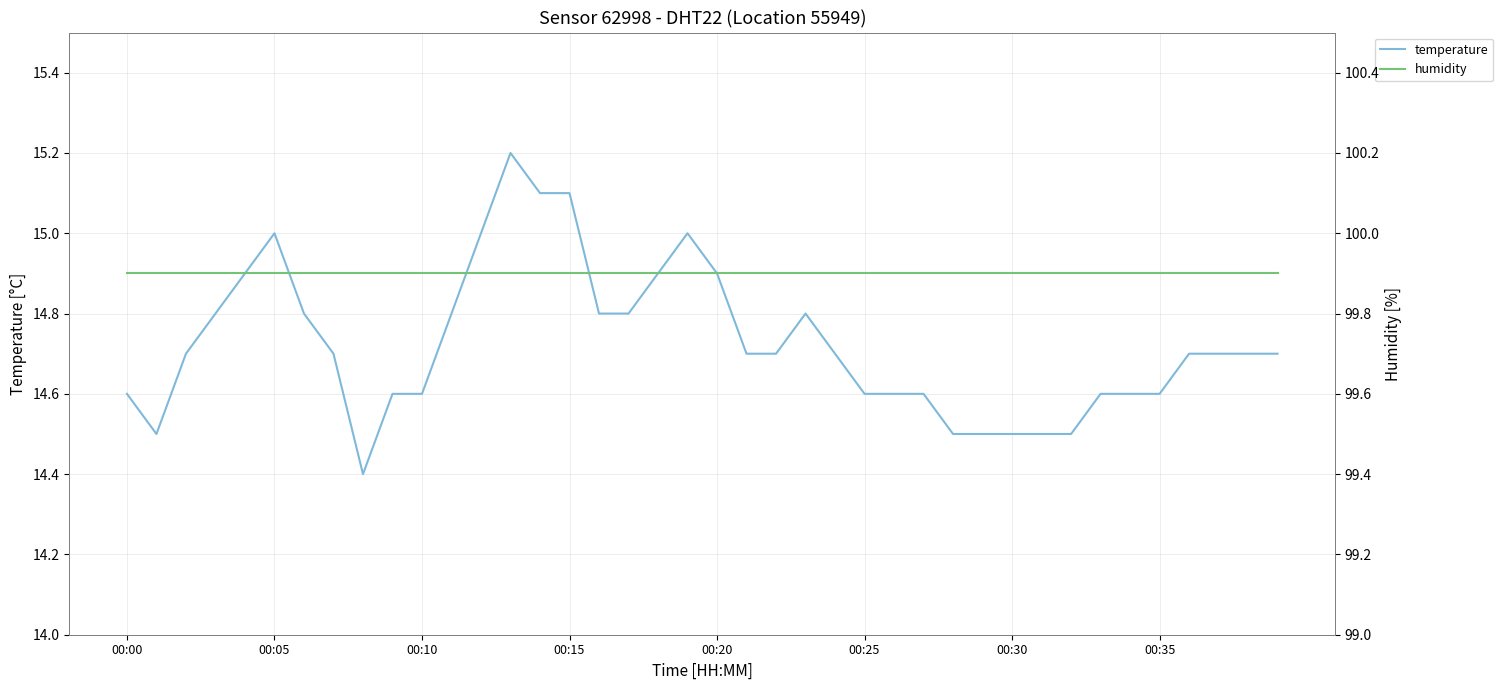

Is it true that temperature equals 23.6 at 00:20?

False